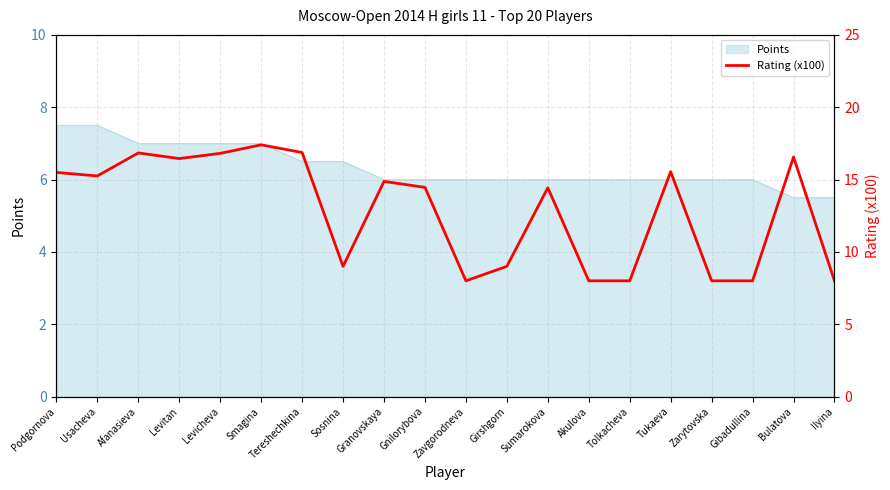

What is the change in value from Sosnina to Akulova?

-1.0